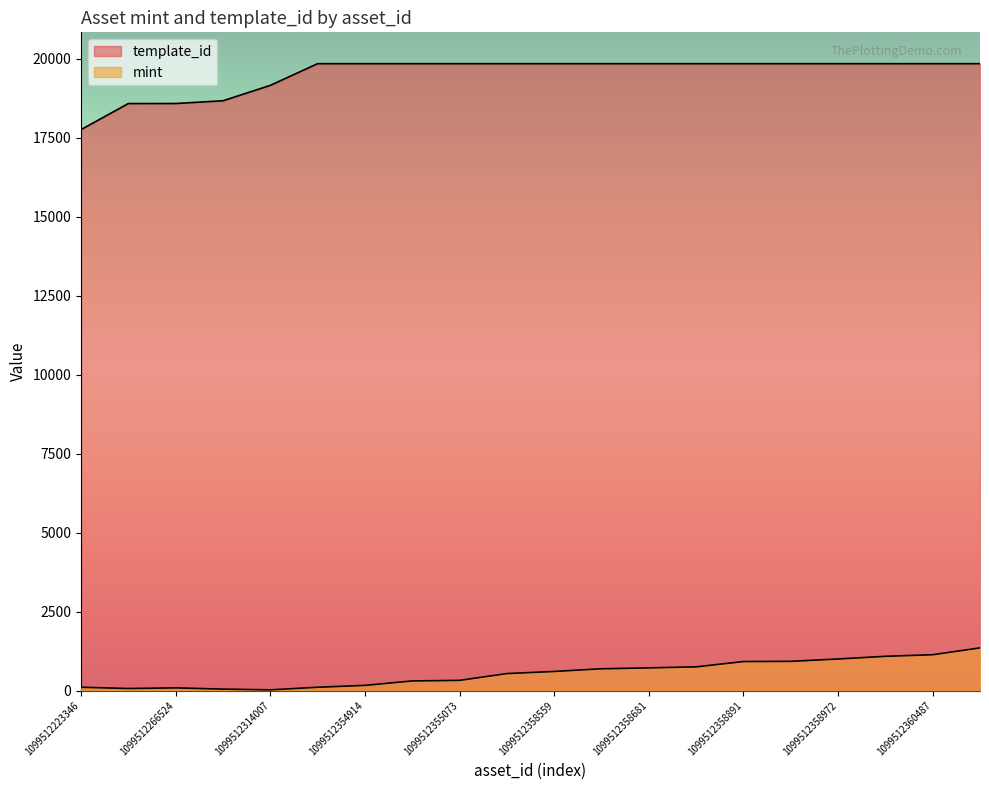

The value of template_id at 1099512355055 is 19842. True or false?

True